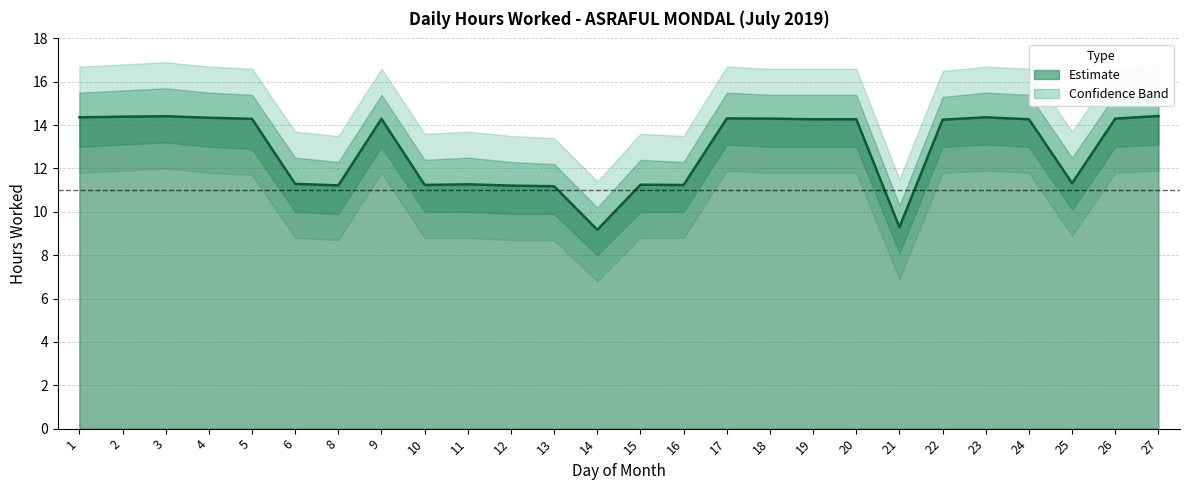

How many values exceed 14?

15